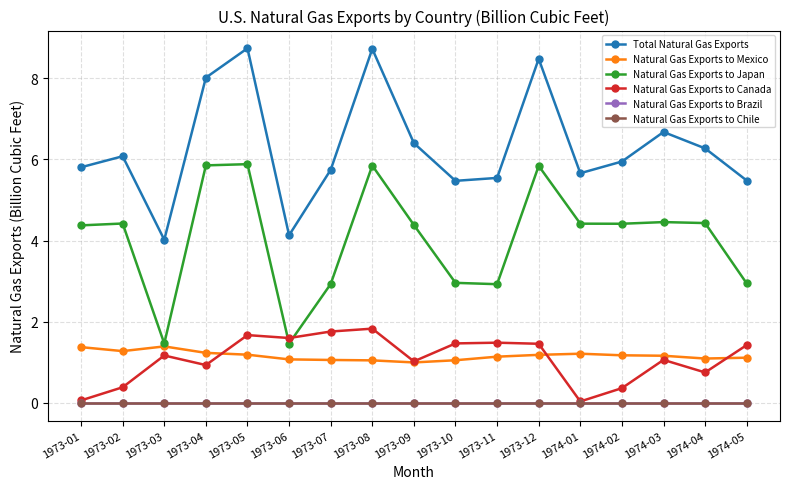

Is this an area chart (filled region under the line)?

No